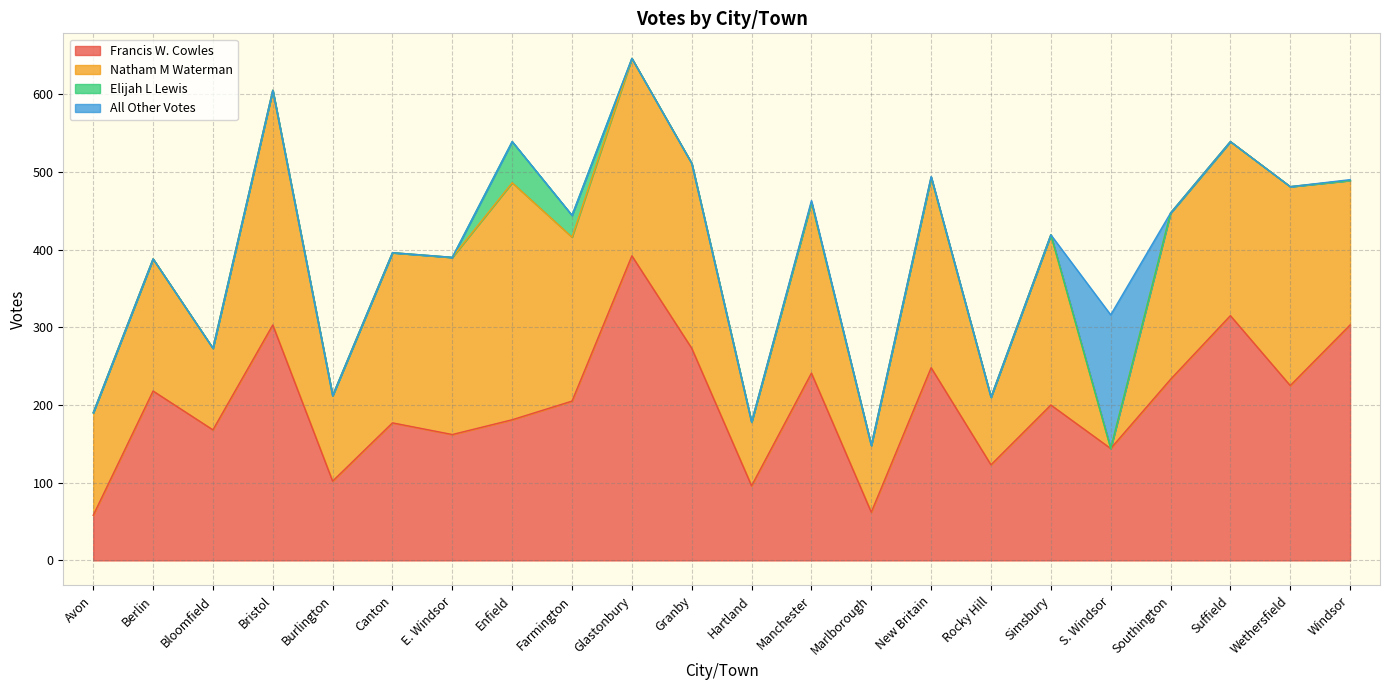

True or false: Natham M Waterman and Elijah L Lewis intersect in this chart.

False